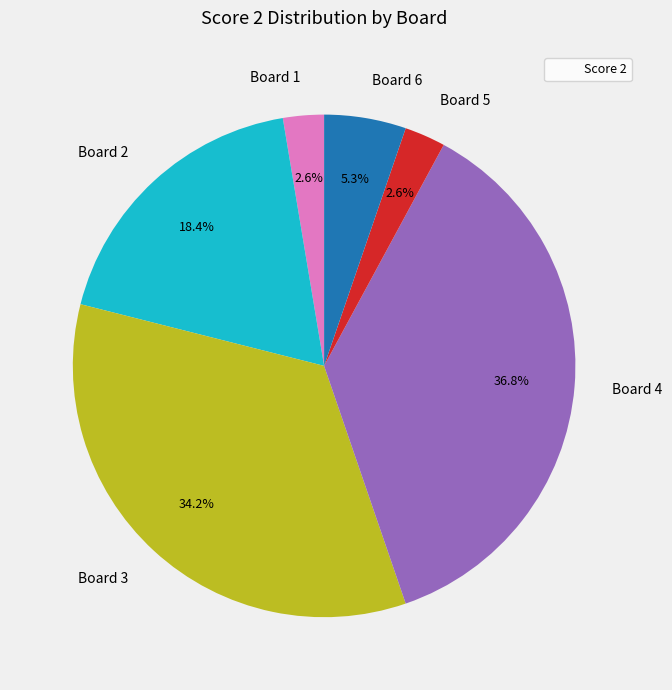

Does Board 4 account for over 50% of the chart?

No